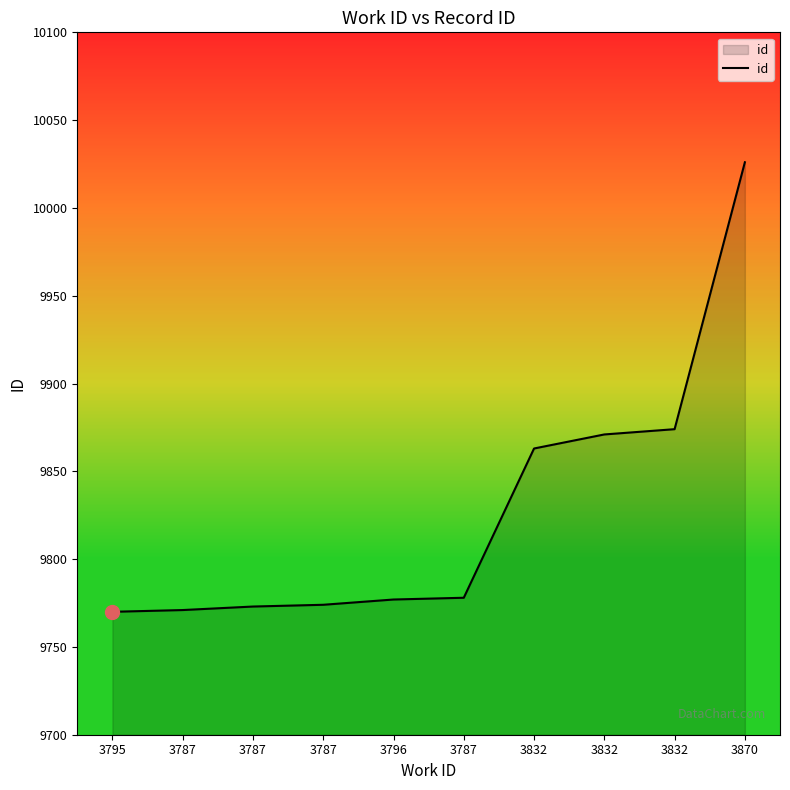

What is the ratio of the value at 3795 to the value at 3787?

1.0